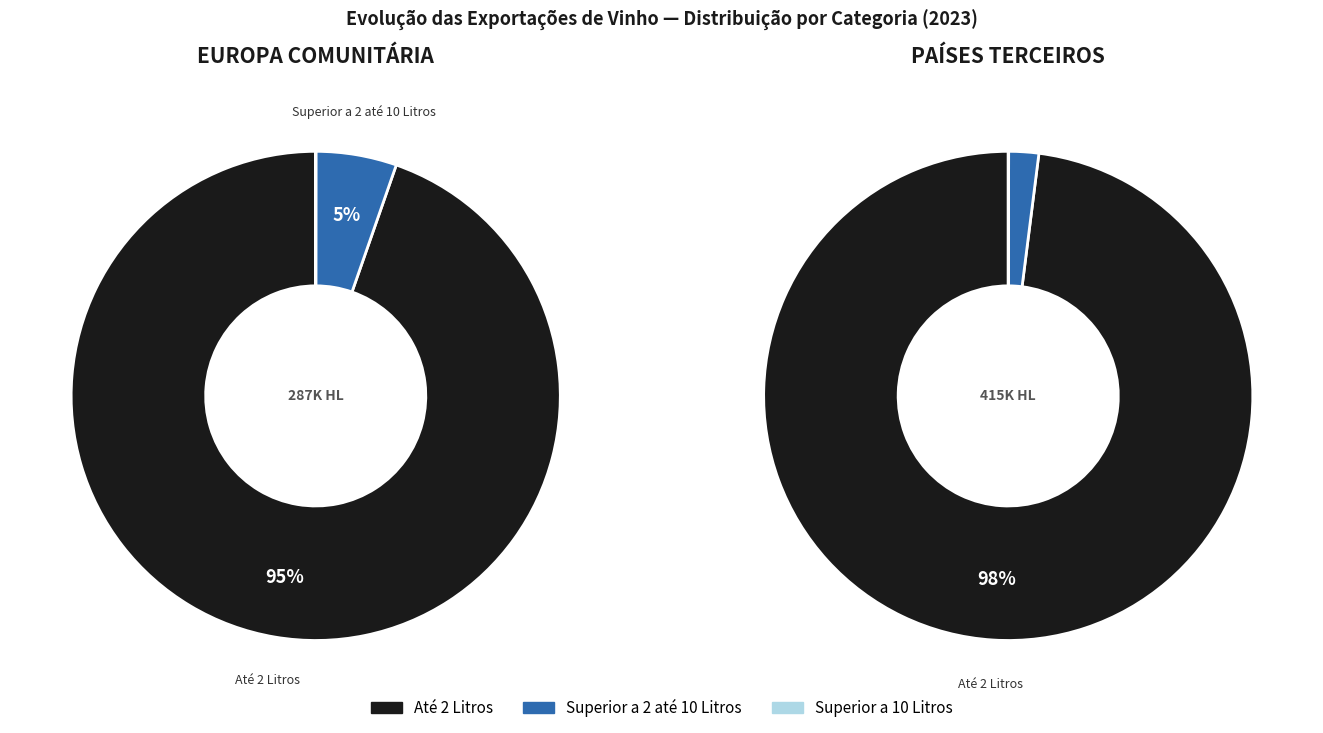

Does Europa Comunitária represent more than half of the total?

No